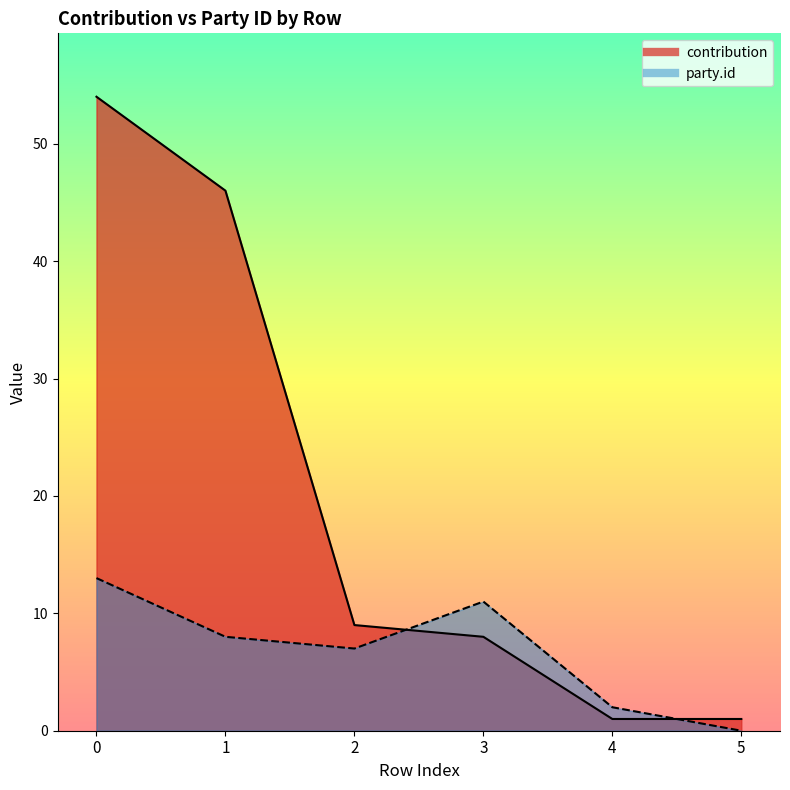

What is the sum of all contribution values?

119